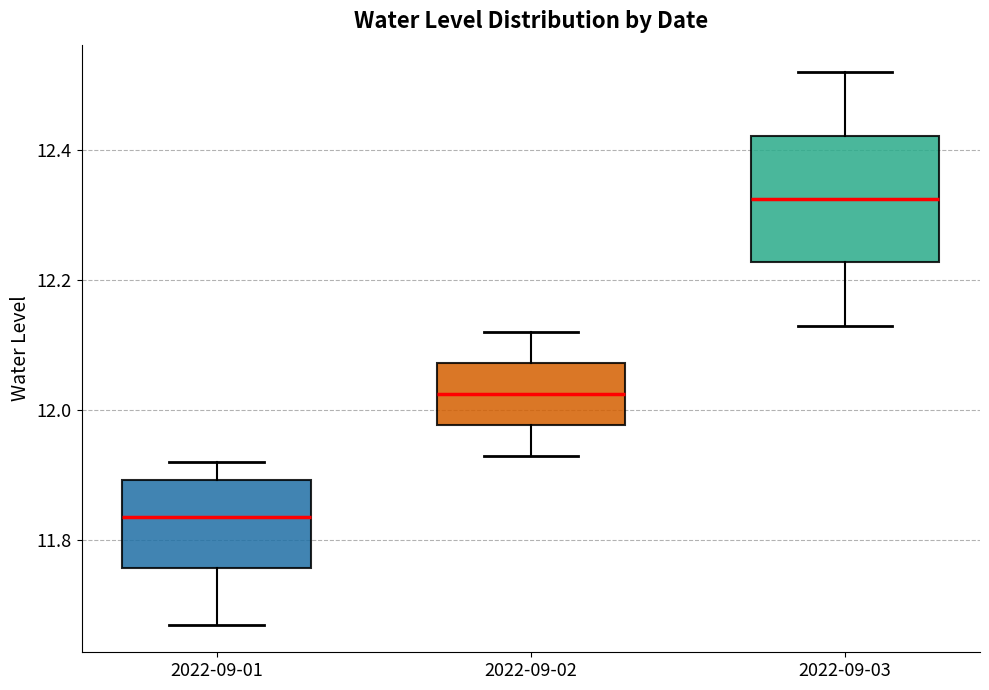

Where is the lower edge of the box for 2022-09-01 on the y-axis? The values are not printed on the chart, so give them approximately, as read against the axis.

11.76